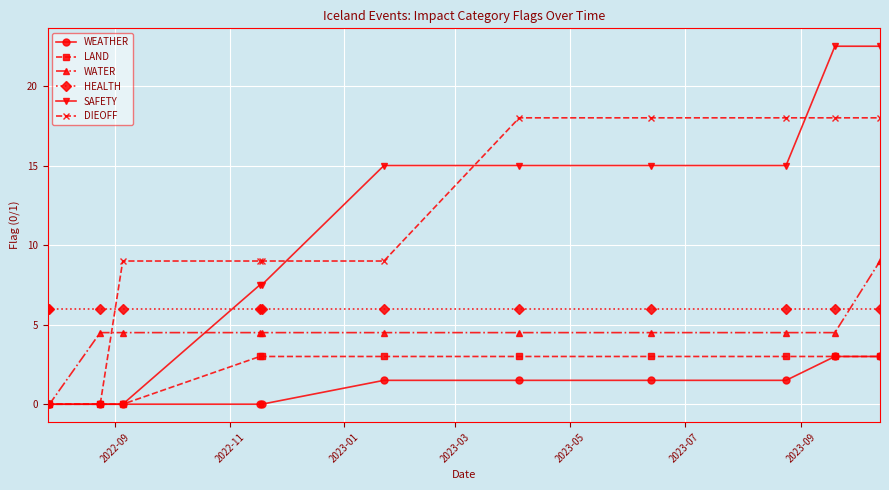

Which series has the largest total across all categories?

DIEOFF